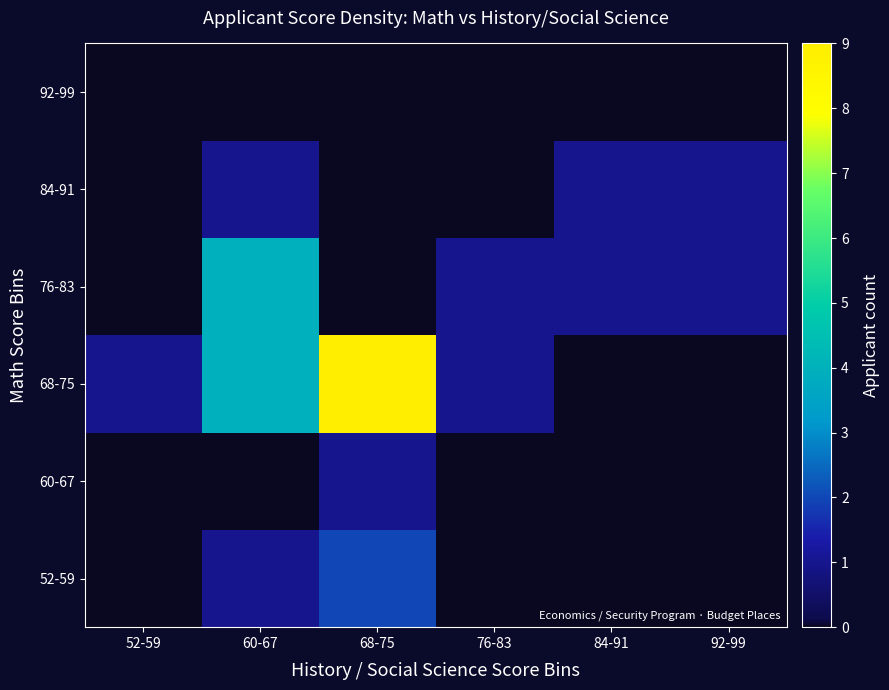

Count the number of data series in this chart.

6